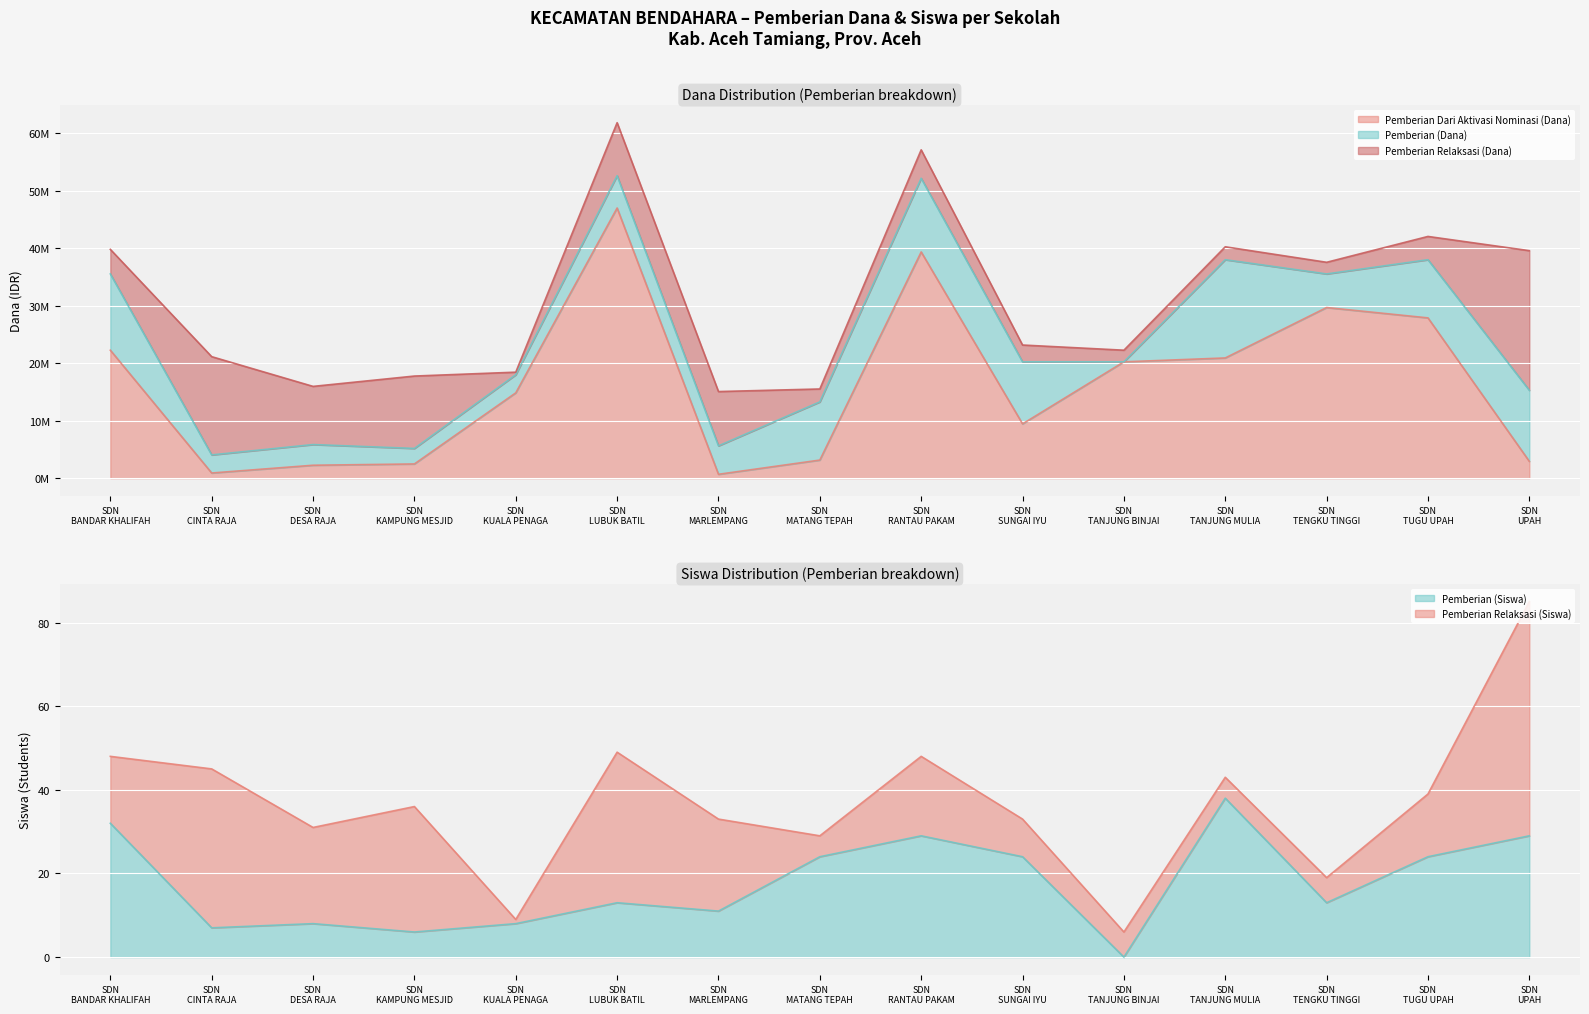

What is the greatest value displayed?

47025000